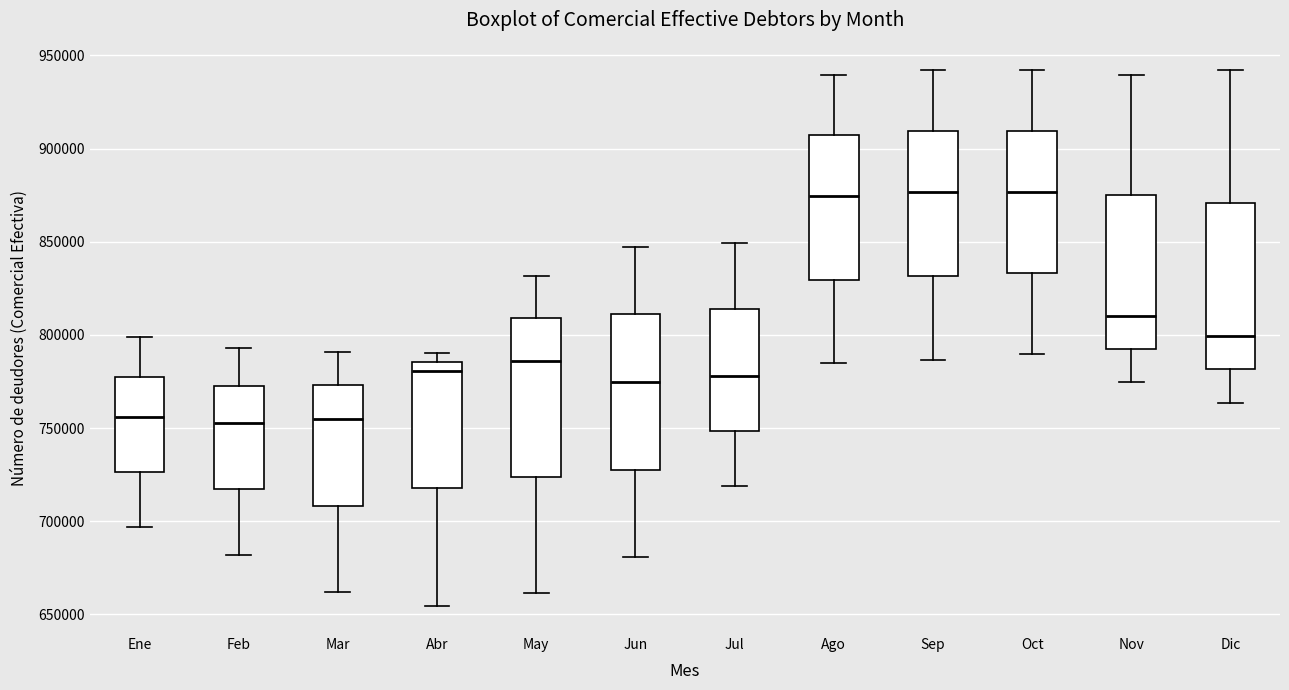

Reading left to right, read every box against the y-axis: the position of its median line, the range the box covers, and the ends of its whiskers. The values are not printed on the chart, so give them approximately, as read against the axis.

Ene: median 755000, box 725000 to 780000, whiskers 695000 to 800000
Feb: median 755000, box 715000 to 775000, whiskers 680000 to 795000
Mar: median 755000, box 710000 to 775000, whiskers 660000 to 790000
Abr: median 780000, box 720000 to 785000, whiskers 655000 to 790000
May: median 785000, box 725000 to 810000, whiskers 660000 to 830000
Jun: median 775000, box 730000 to 810000, whiskers 680000 to 845000
Jul: median 780000, box 750000 to 815000, whiskers 720000 to 850000
Ago: median 875000, box 830000 to 905000, whiskers 785000 to 940000
Sep: median 875000, box 830000 to 910000, whiskers 785000 to 940000
Oct: median 875000, box 835000 to 910000, whiskers 790000 to 940000
Nov: median 810000, box 790000 to 875000, whiskers 775000 to 940000
Dic: median 800000, box 780000 to 870000, whiskers 765000 to 940000